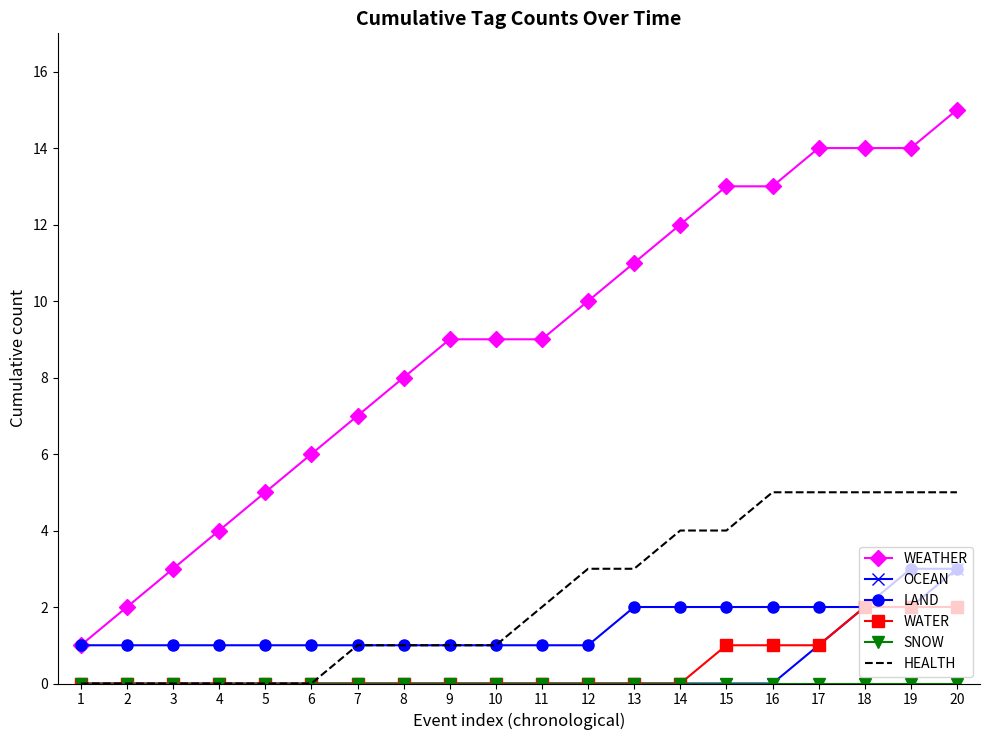

What is the maximum value shown in the chart?

15